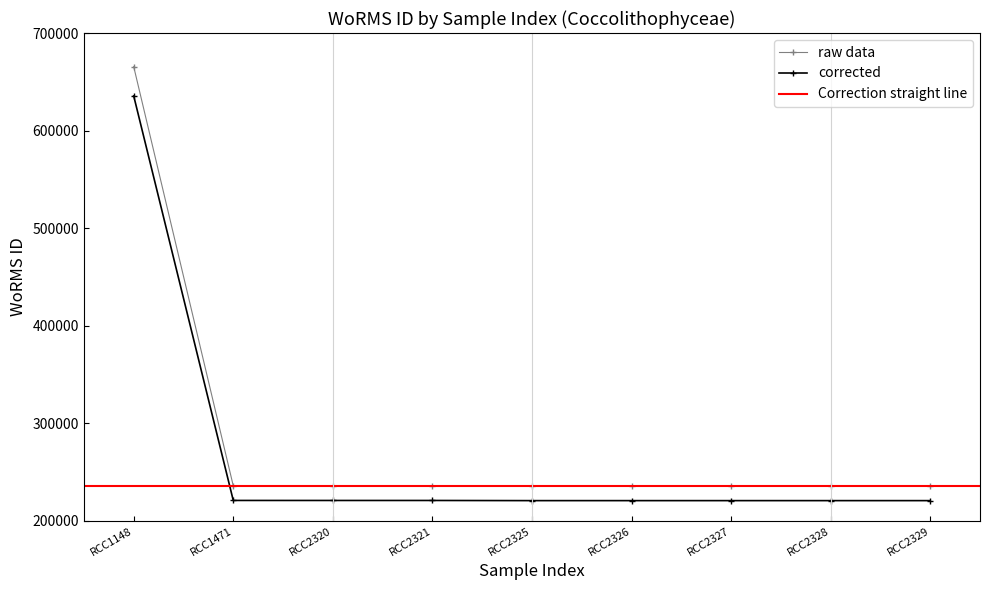

What is the value of the corrected point at the 8th from the left?

220804